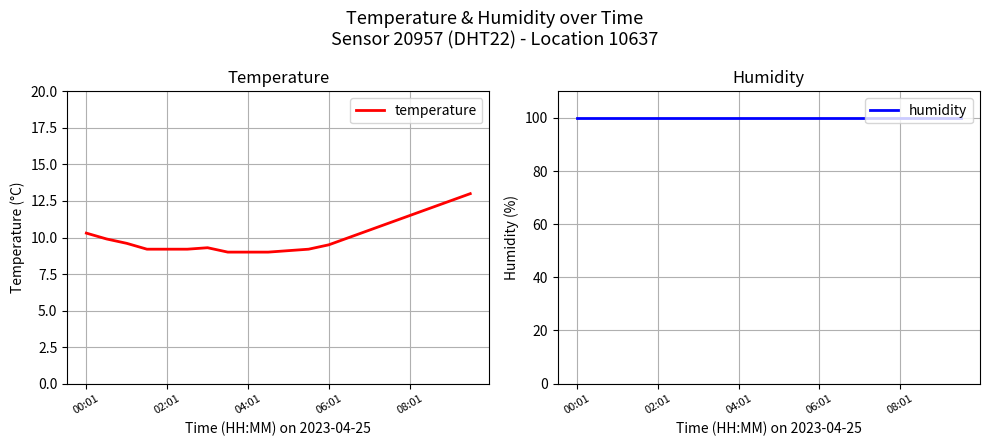

At which category is the sum across all series the highest?

19